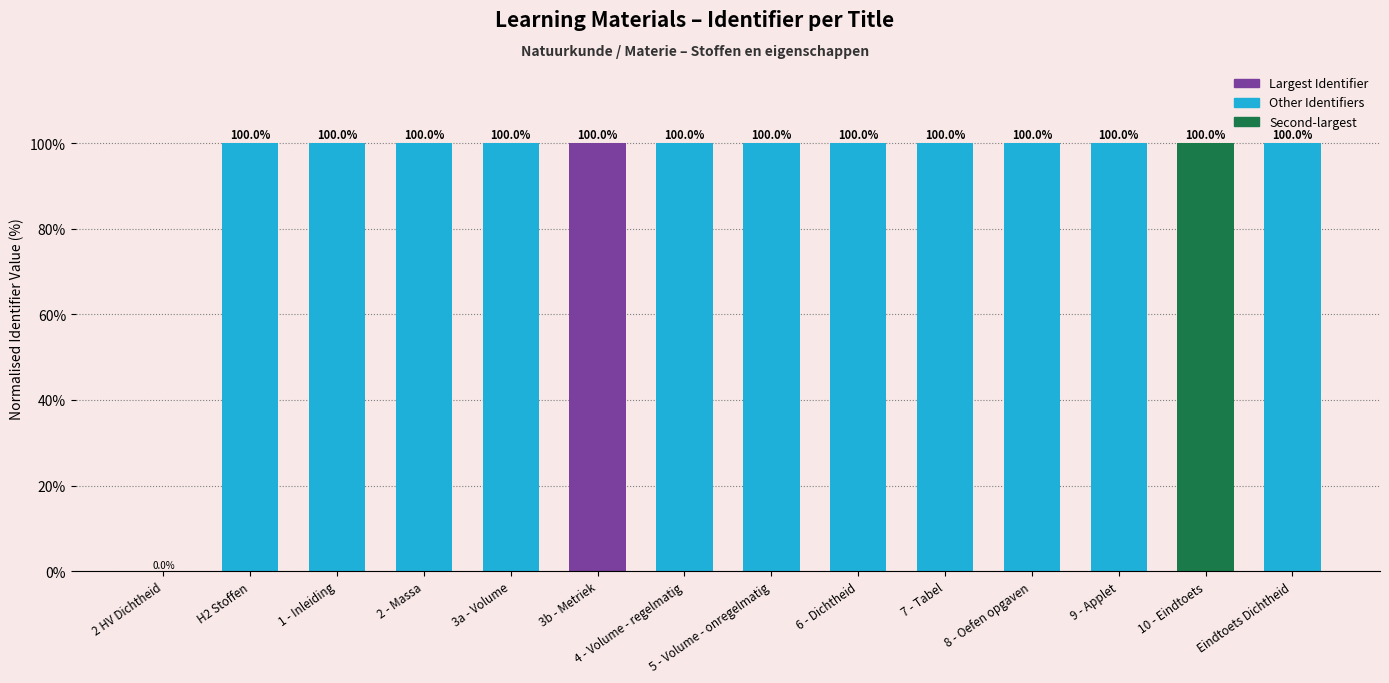

What is the maximum value shown in the chart?

100.0